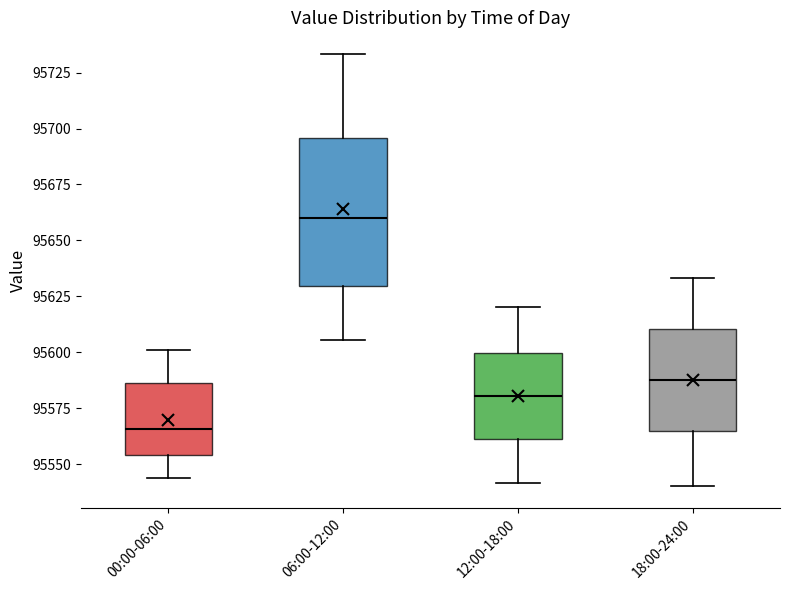

Reading left to right, read every box against the y-axis: the position of its median line, the range the box covers, and the ends of its whiskers. The values are not printed on the chart, so give them approximately, as read against the axis.

00:00-06:00: median 95565, box 95555 to 95585, whiskers 95545 to 95600
06:00-12:00: median 95660, box 95630 to 95695, whiskers 95605 to 95735
12:00-18:00: median 95580, box 95560 to 95600, whiskers 95540 to 95620
18:00-24:00: median 95590, box 95565 to 95610, whiskers 95540 to 95635